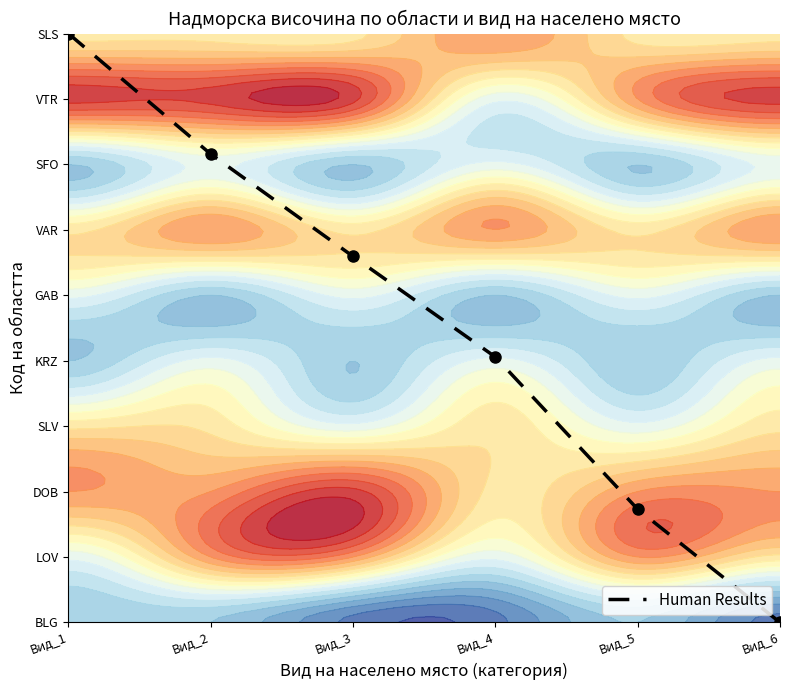

Reading right to left, extract all data points from this chart.

0.0	1.7	4.1	5.6	7.2	9.0